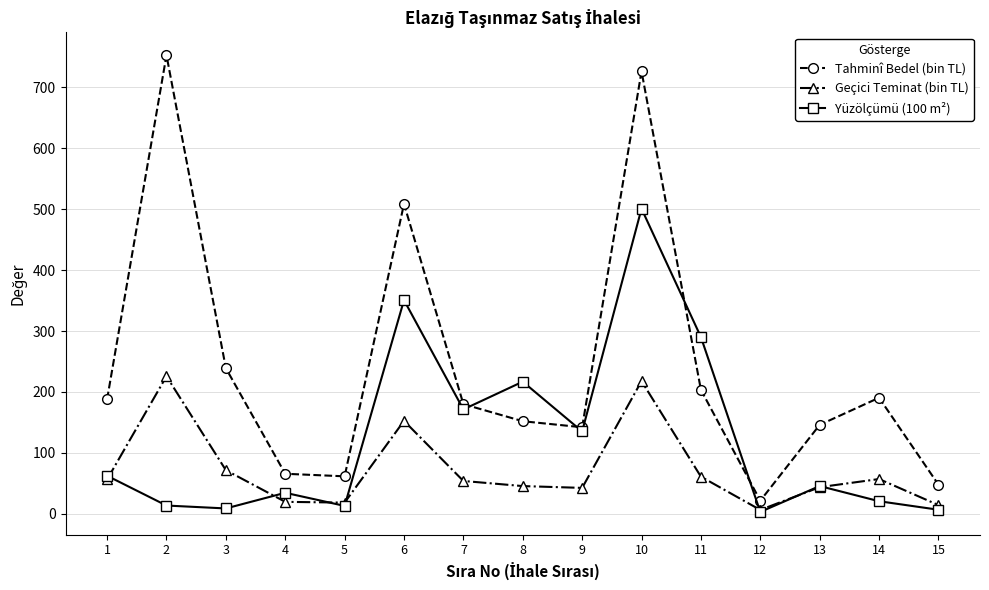

What is the sum of the Tahminî Bedel (bin TL) values at 12 and 13?

167.6